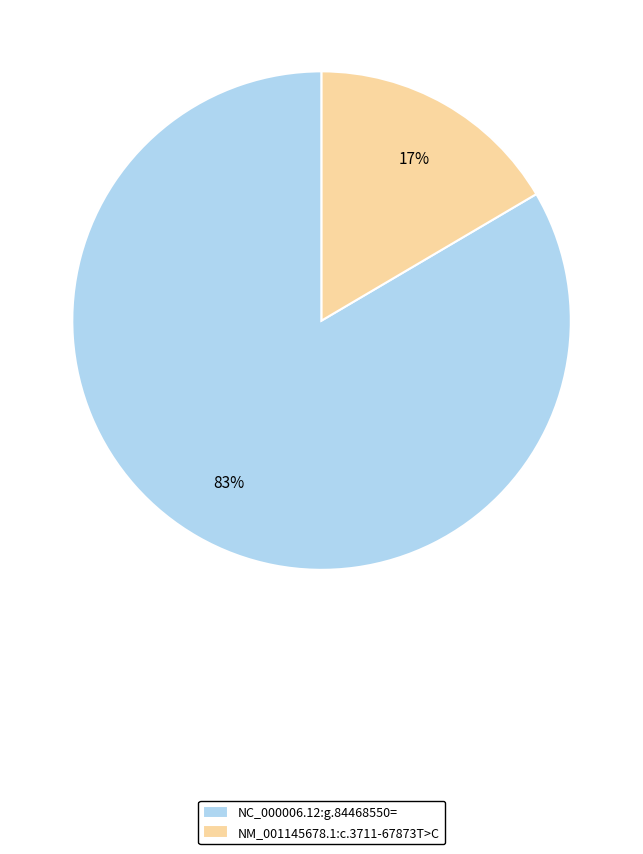

The NC_000006.12:g.84468550= slice represents 97% of the pie. True or false?

False